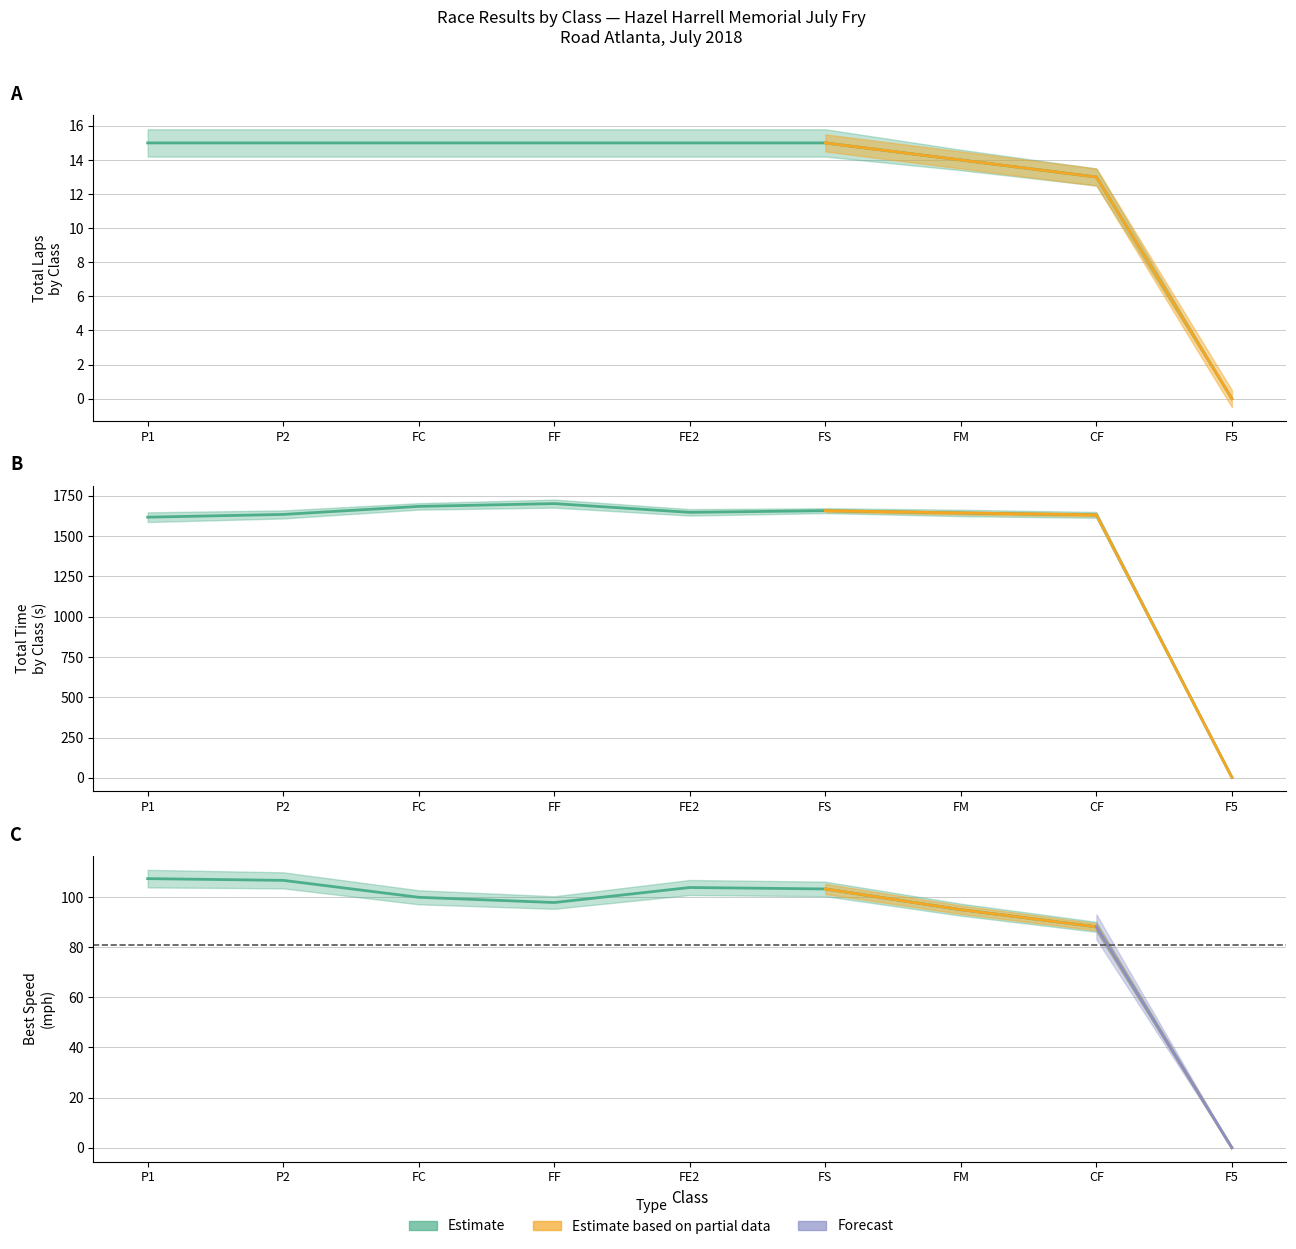

Is this an area chart (filled region under the line)?

No